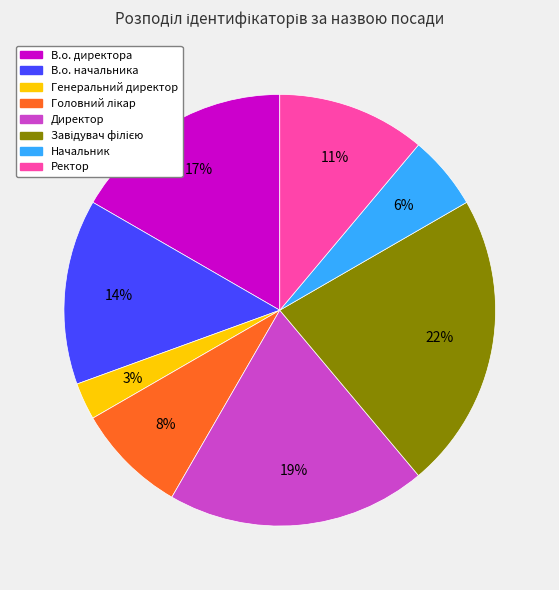

Which has a higher value, Ректор or Генеральний директор?

Ректор